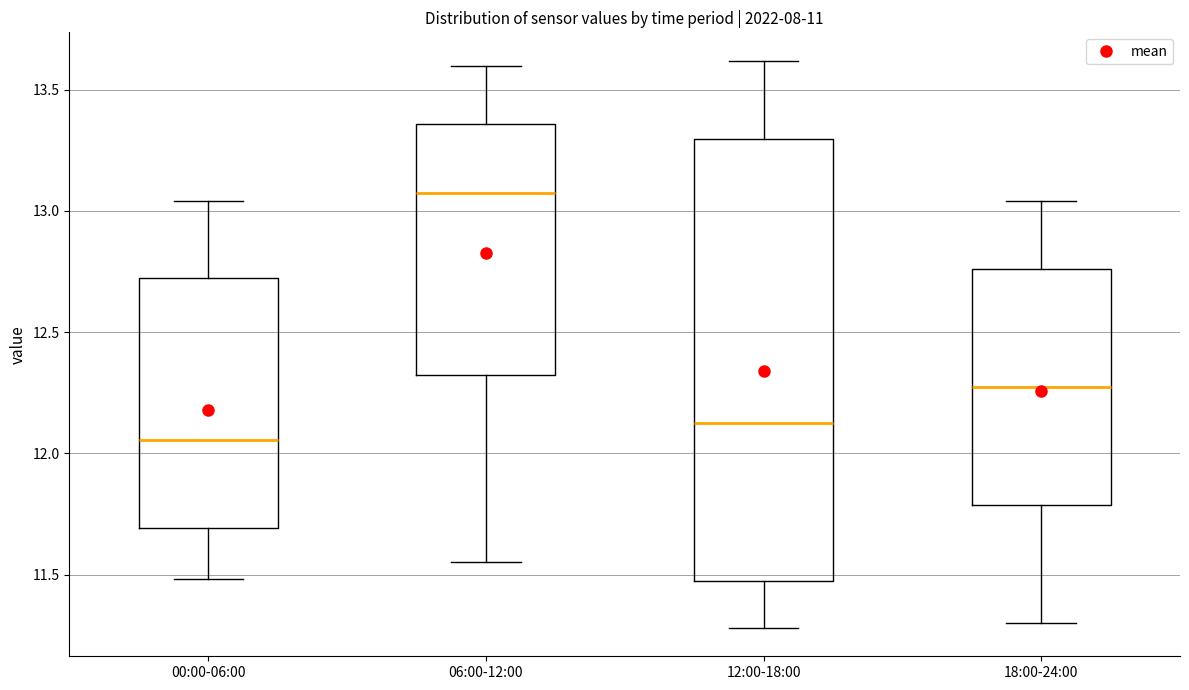

Which box's median line is the lowest?

00:00-06:00